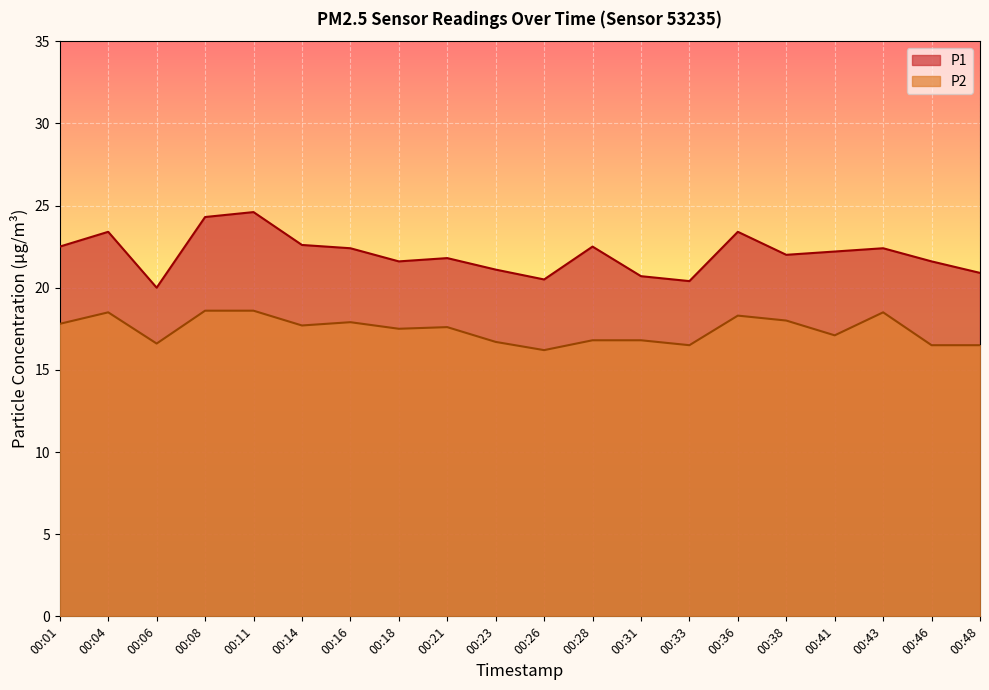

The value of P1 at 00:06 is 20.0. True or false?

True